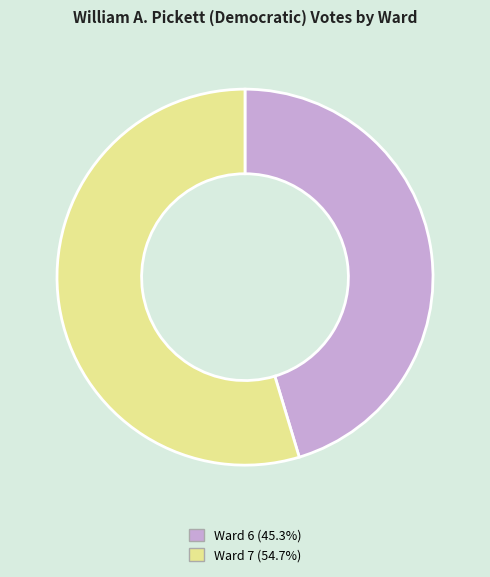

What is the ratio of the value at Ward 7 to the value at Ward 6?

1.2